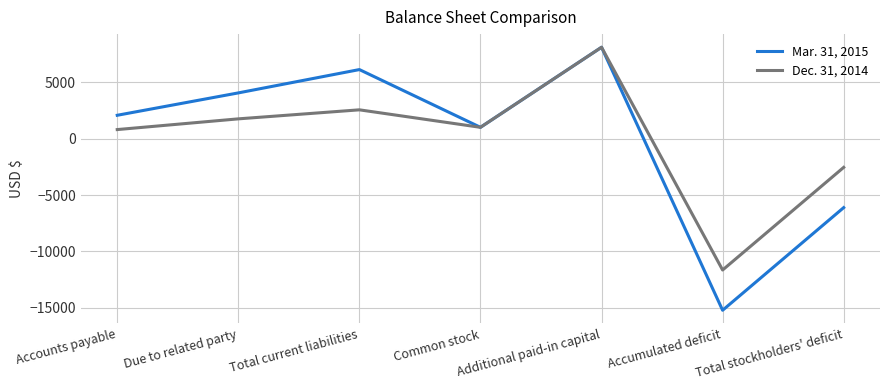

True or false: Dec. 31, 2014 has a value of 1750 at Due to related party.

True